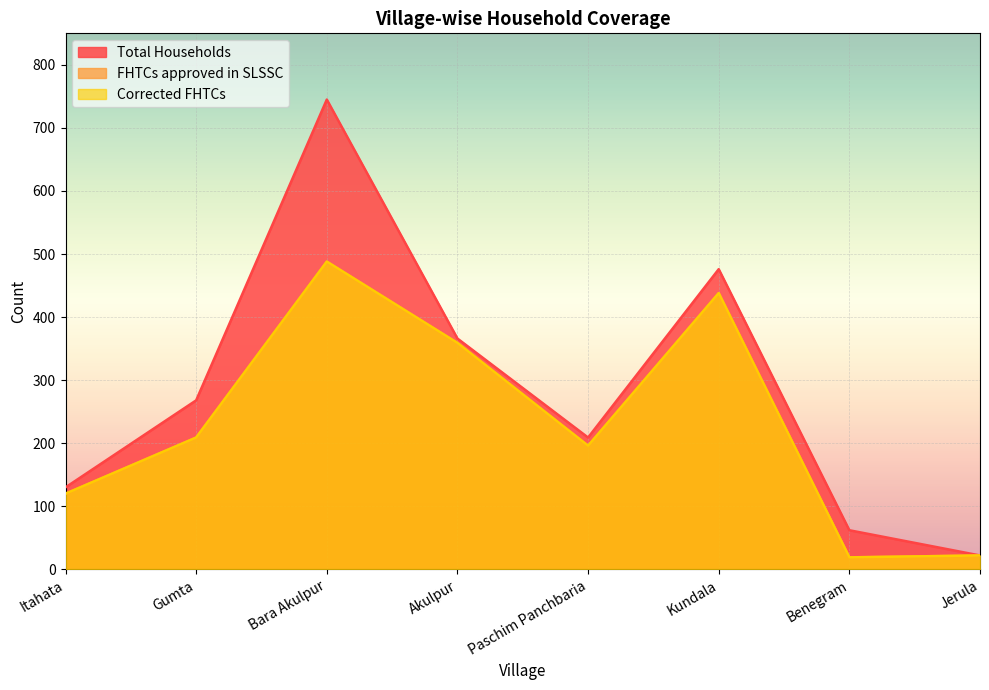

What is the difference between the second highest and minimum values in the Corrected FHTCs series?

419